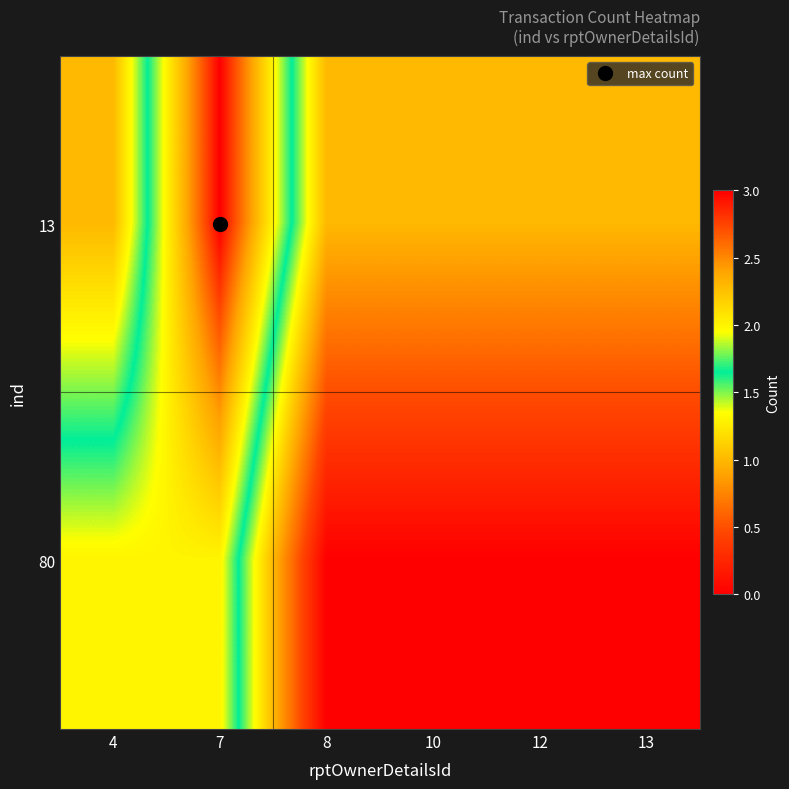

Reading left to right, extract all data points from this chart.

13: 4=1	7=3	8=1	10=1	12=1	13=1
80: 4=2	7=2	8=0	10=0	12=0	13=0